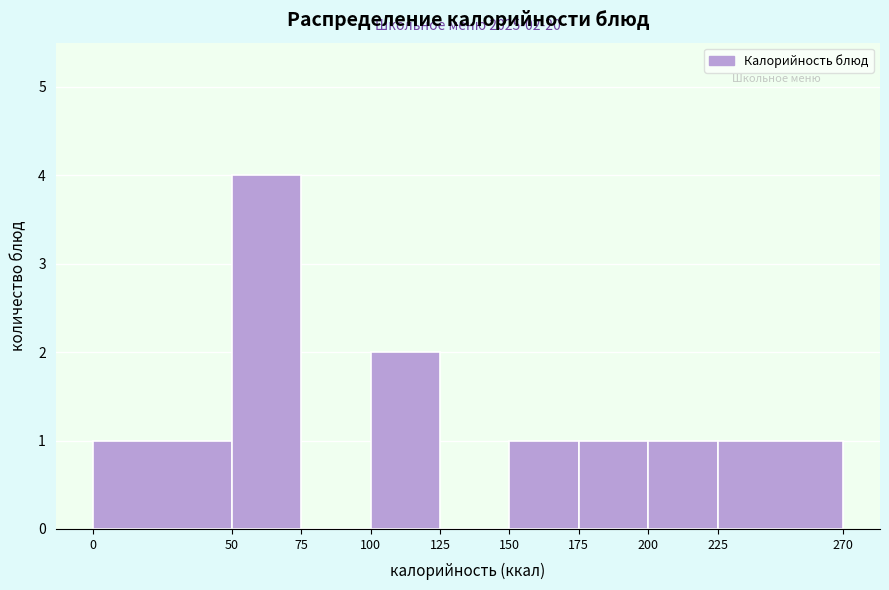

Which range on the x-axis has the tallest bar?

50 to 75